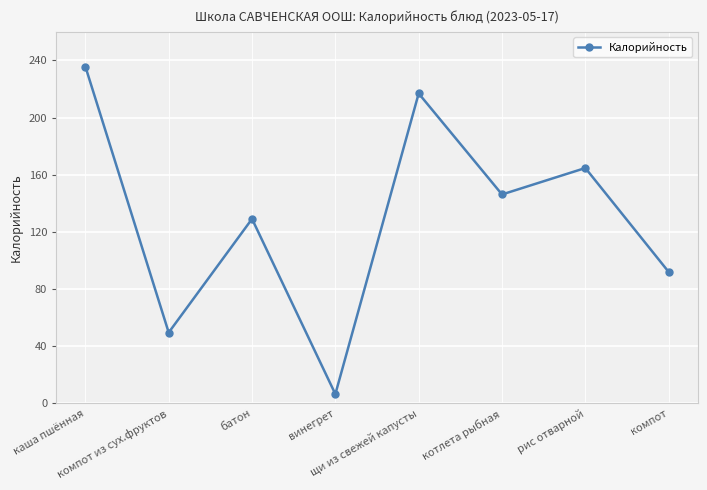

List the labels in order of value, smallest first.

винегрет, компот из сух.фруктов, компот, батон, котлета рыбная, рис отварной, щи из свежей капусты, каша пшённая